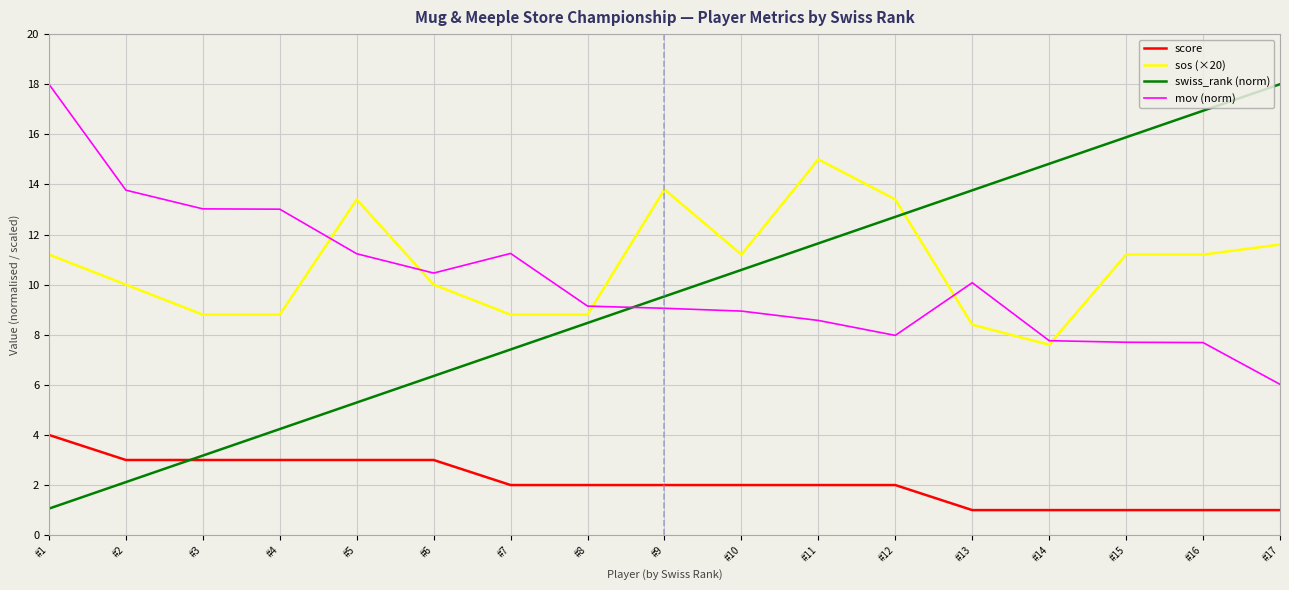

Which series changed the most between #12 and #17?

swiss_rank (norm)